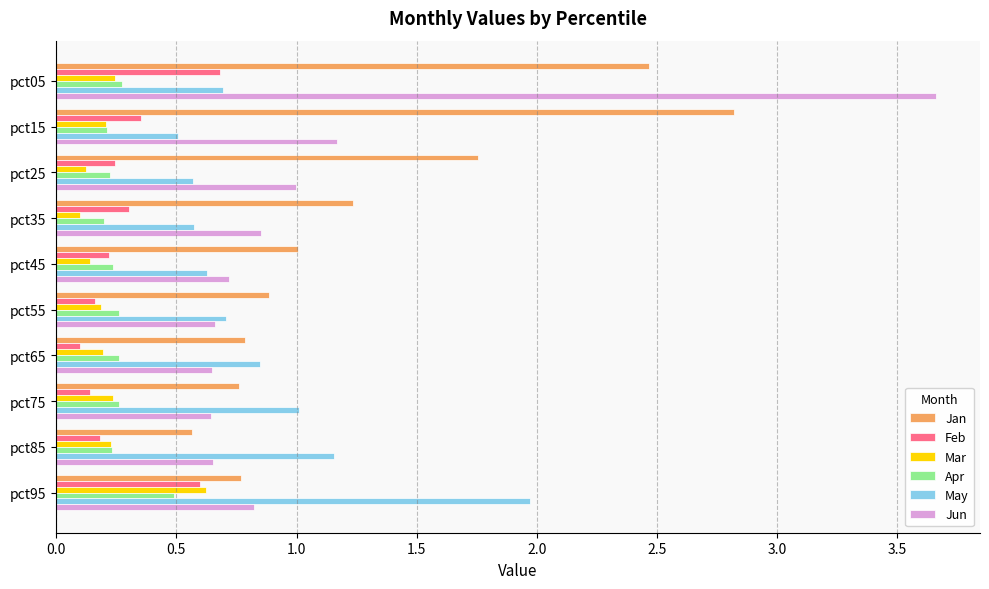

What is the average value of the Jun series?

1.1